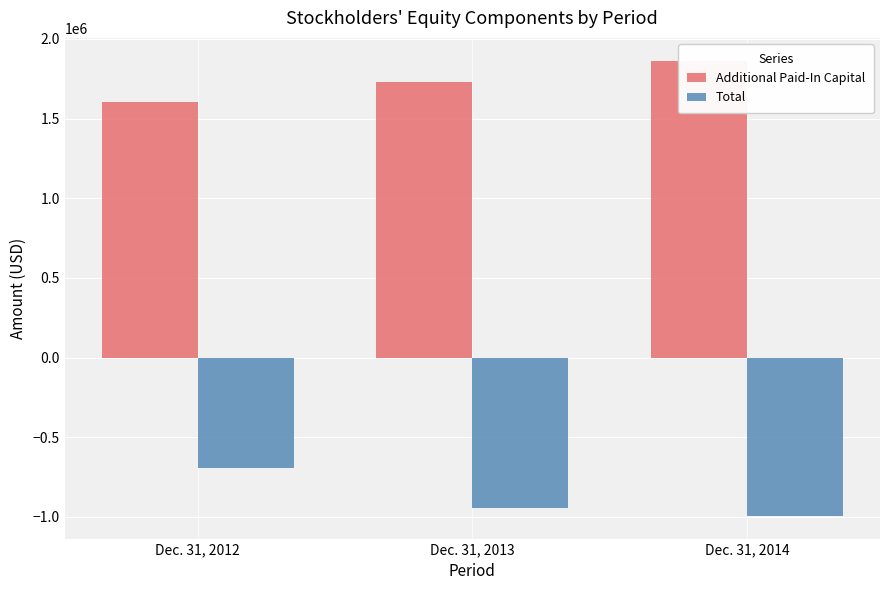

Reading right to left, transcribe all the data shown in this chart.

Additional Paid-In Capital: 1863707	1727418	1606510
Total: -992676	-944022	-692606